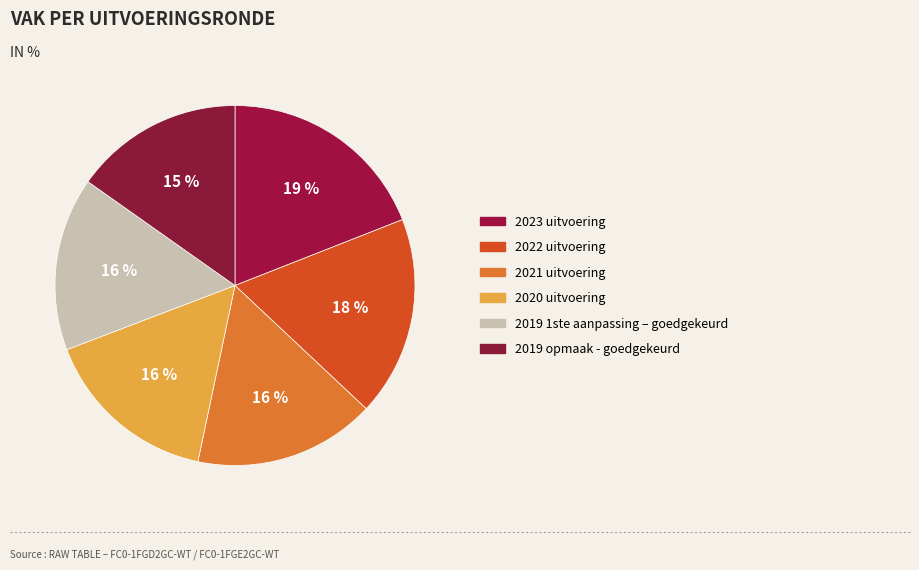

What is the smallest slice in the pie chart?

2019 opmaak - goedgekeurd